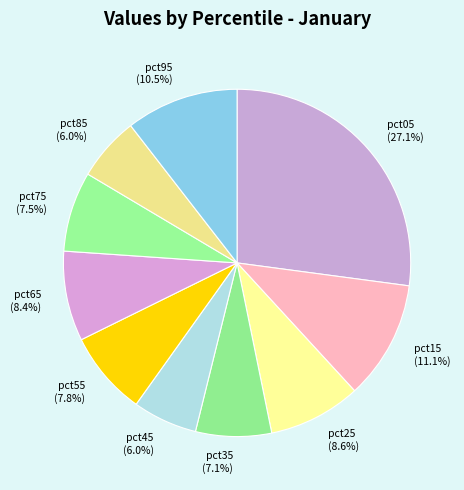

Which has a higher value, pct55 or pct05?

pct05